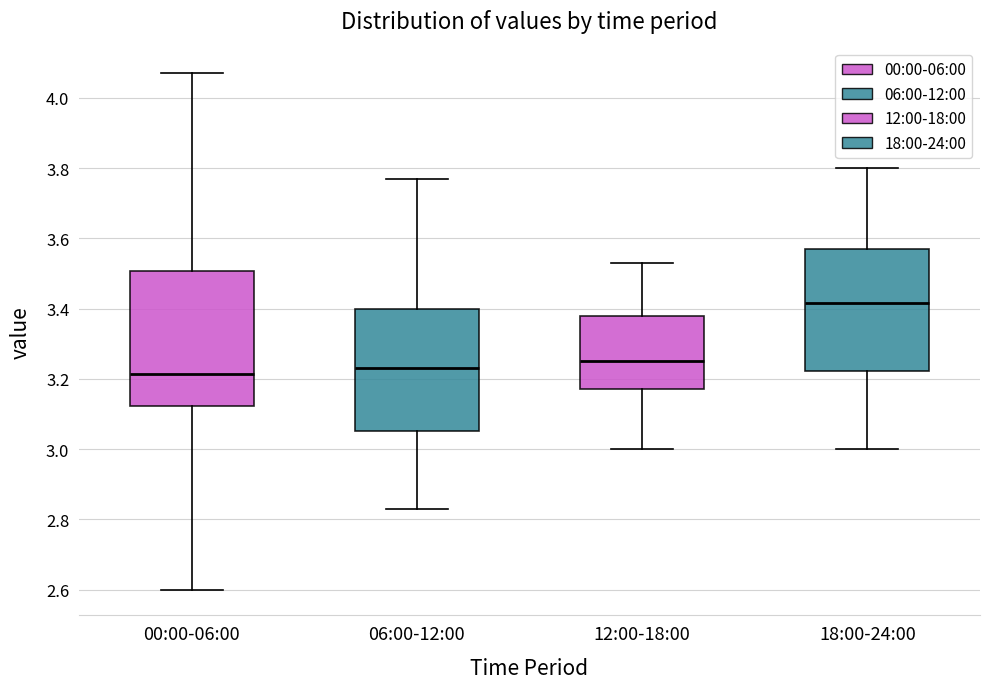

Reading left to right, transcribe this box plot: for each box, give where its median line is, the range the box spans, and where its two whiskers end, as read against the y-axis. The values are not printed on the chart, so give them approximately, as read against the axis.

00:00-06:00: median 3.22, box 3.12 to 3.50, whiskers 2.60 to 4.08
06:00-12:00: median 3.24, box 3.06 to 3.40, whiskers 2.84 to 3.78
12:00-18:00: median 3.26, box 3.18 to 3.38, whiskers 3.00 to 3.54
18:00-24:00: median 3.42, box 3.22 to 3.58, whiskers 3.00 to 3.80